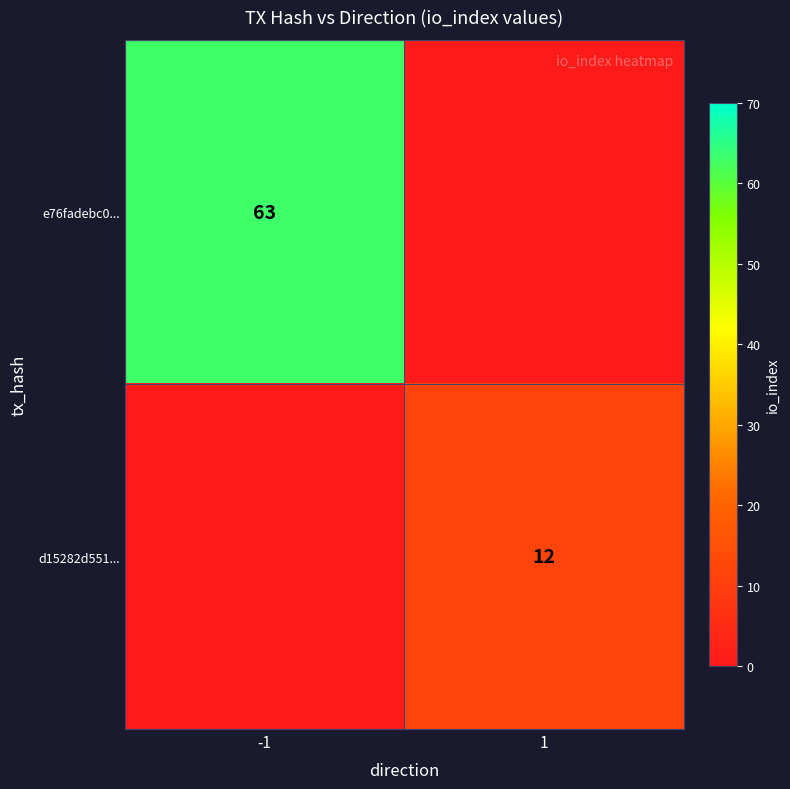

What is the maximum value shown in the chart?

63